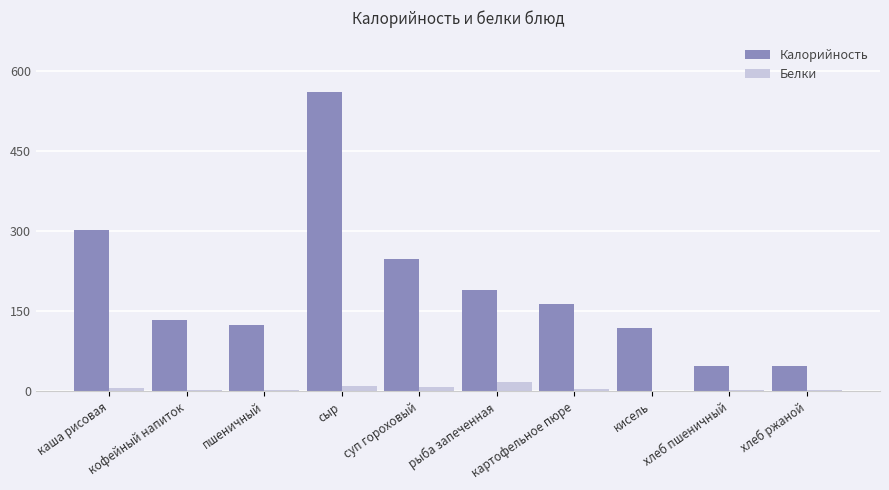

What is the average value of the Калорийность series?

194